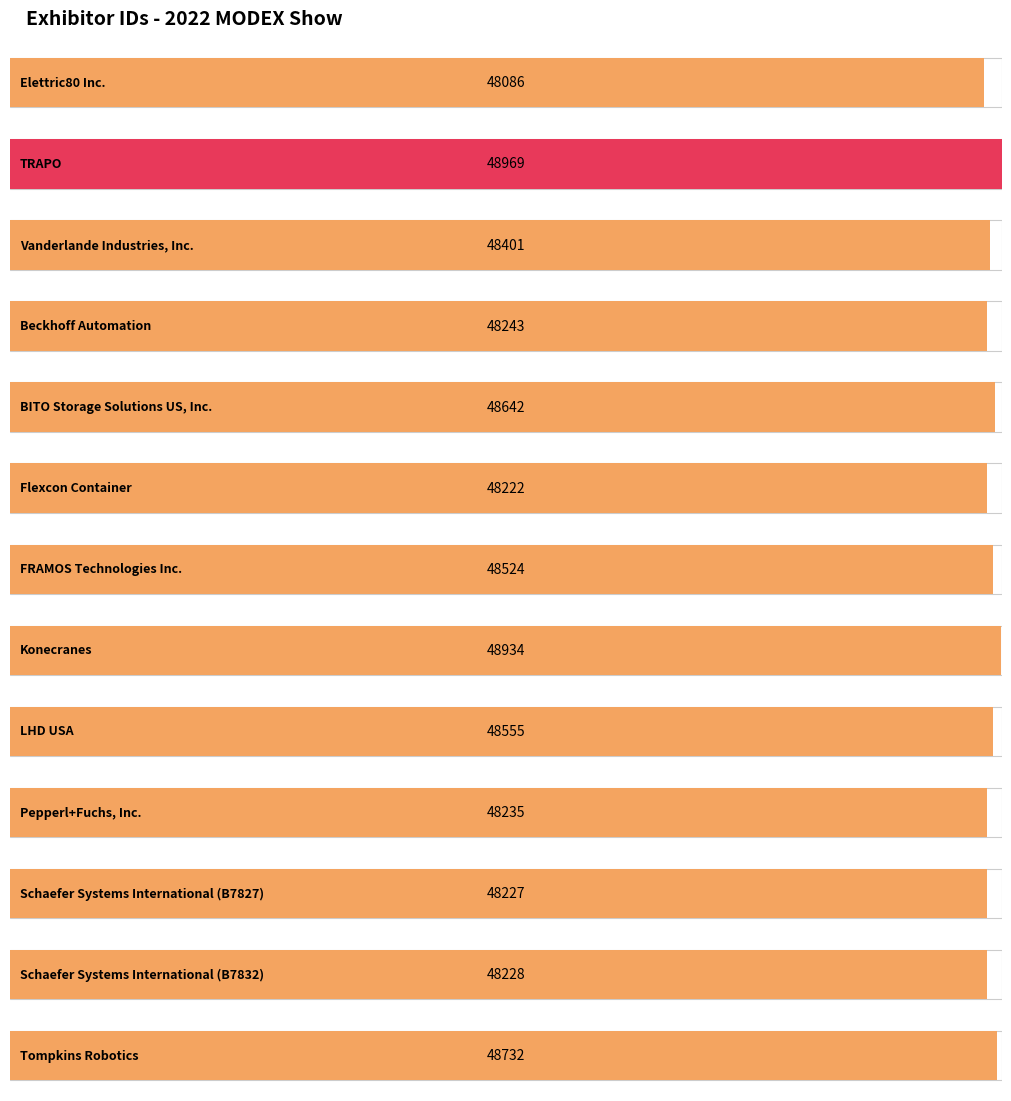

How many bars are there in total?

13